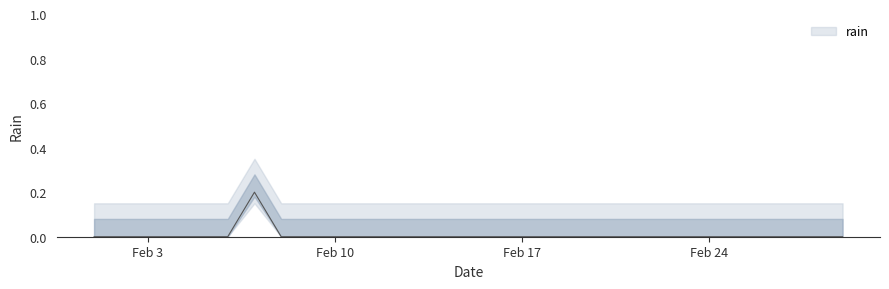

Is it true that the value at 2020-02-22 is 0.0?

True